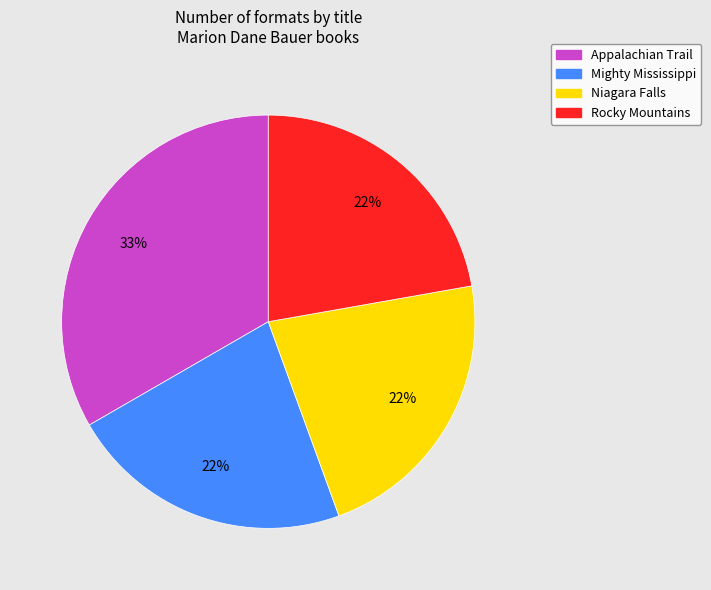

Which slice is the largest?

Appalachian Trail